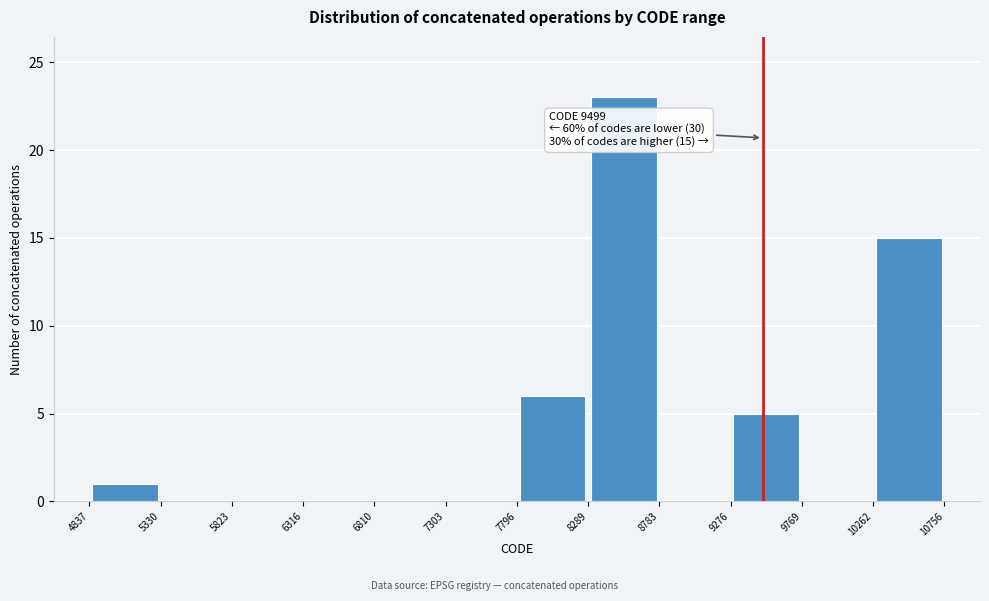

Over which range of the x-axis is the bar tallest?

8289 to 8783